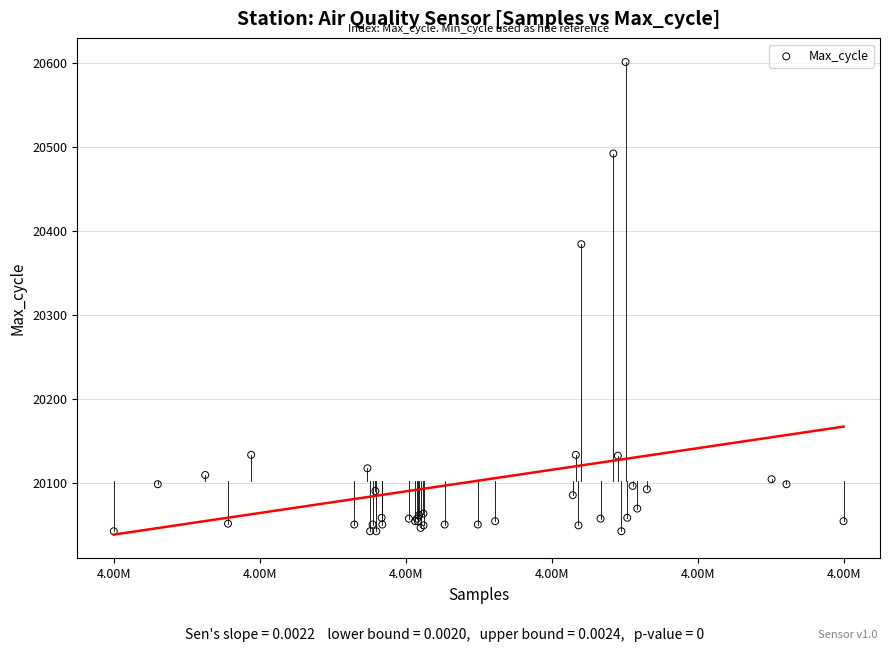

What Y value in the scatter plot is closest to 20321?

20384